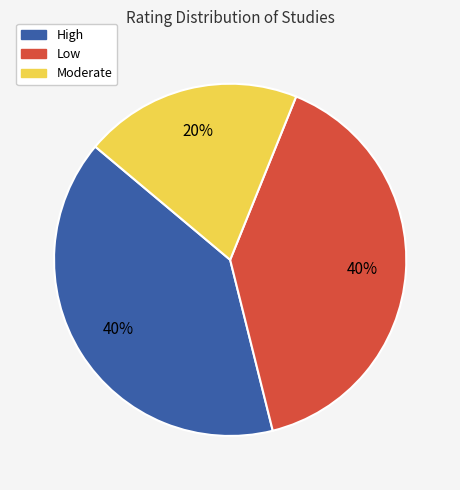

What percentage is the High slice, to the nearest percent?

40%